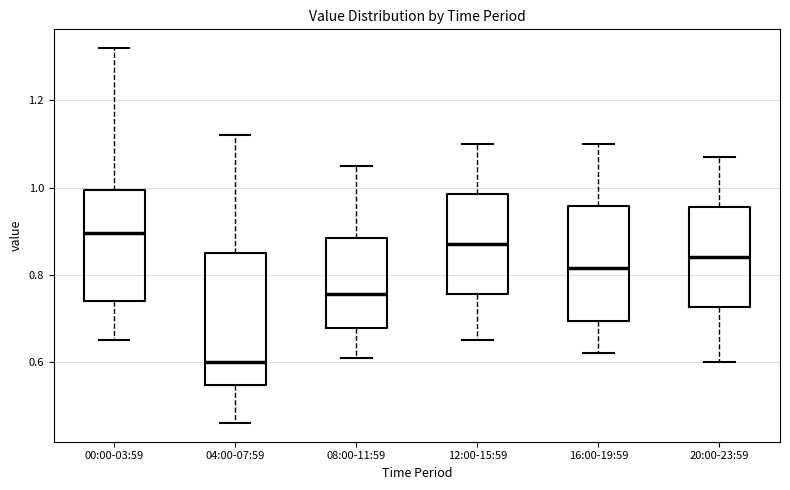

Comparing the boxes themselves (not the whiskers), which one is the tallest?

04:00-07:59